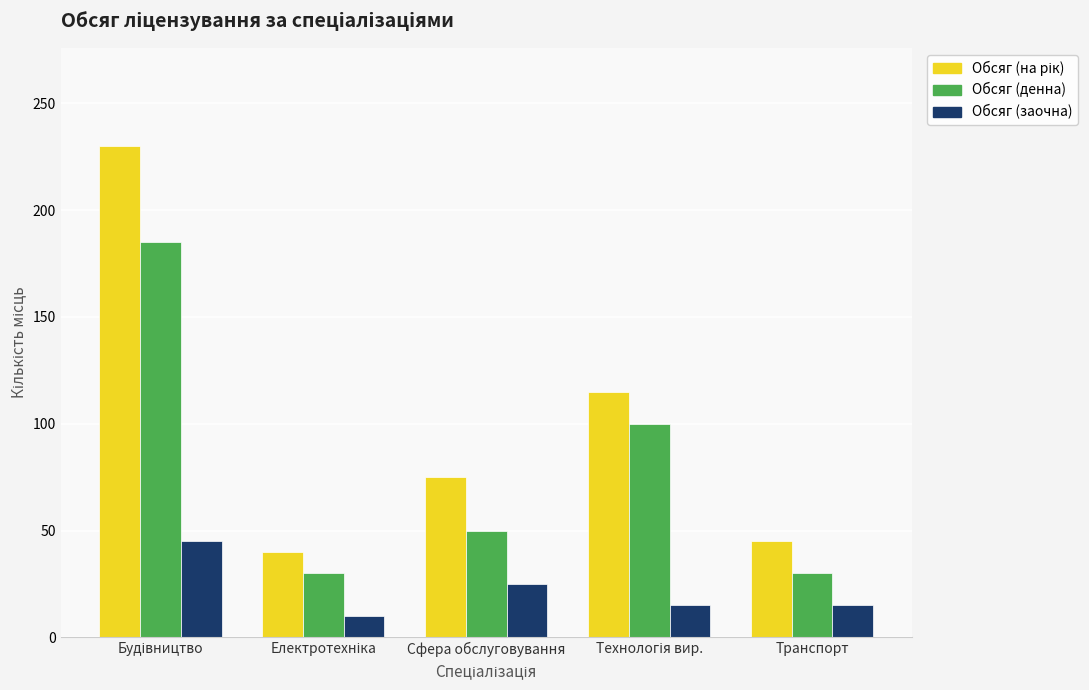

What is the lowest value of the Обсяг (заочна) series?

10